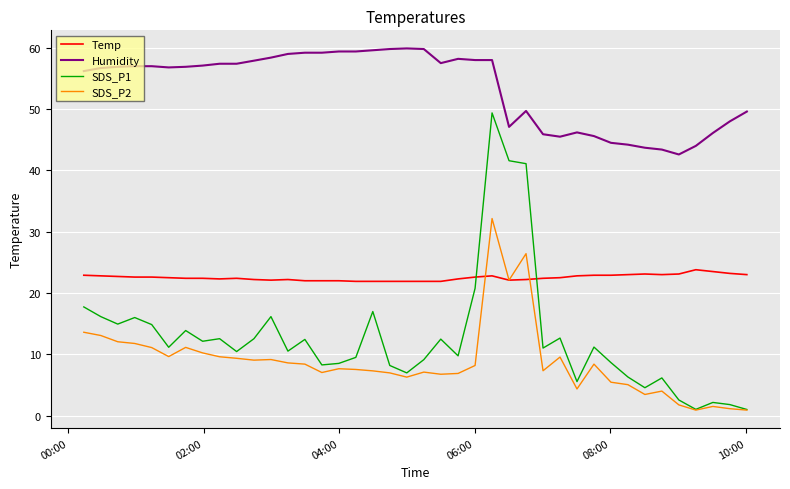

What is the greatest value displayed?

59.9